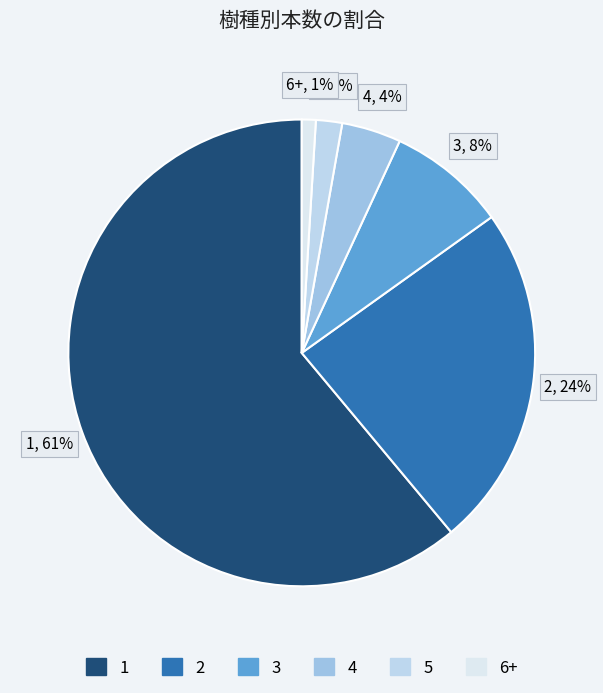

Count the number of slices in the pie.

6